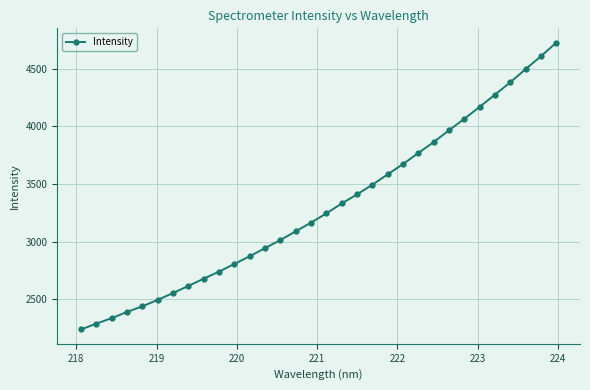

What is the sum of all values?

105767.6